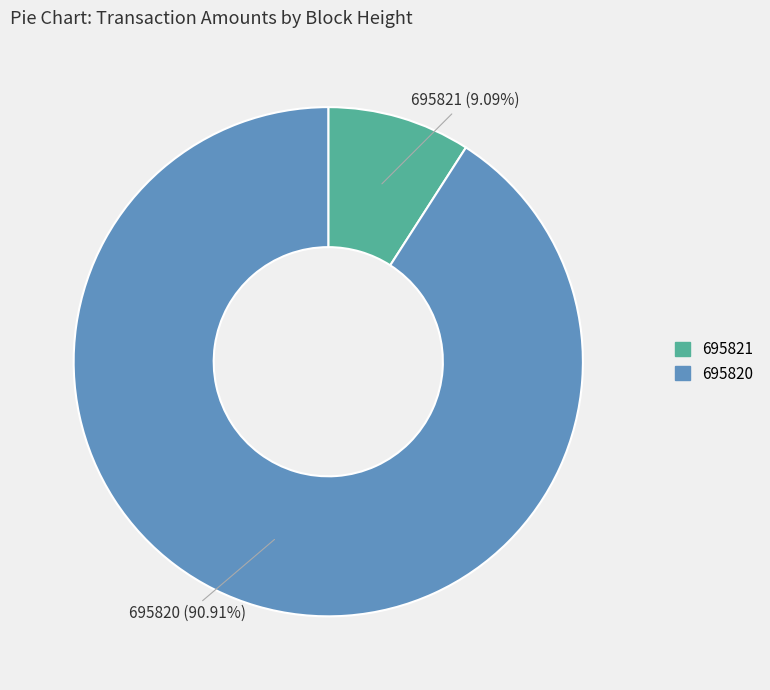

How many segments does this pie chart have?

2